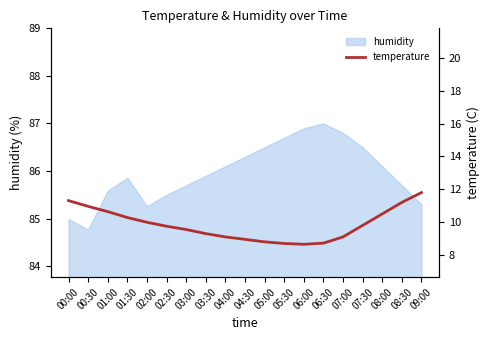

How many data points does each series have?

19